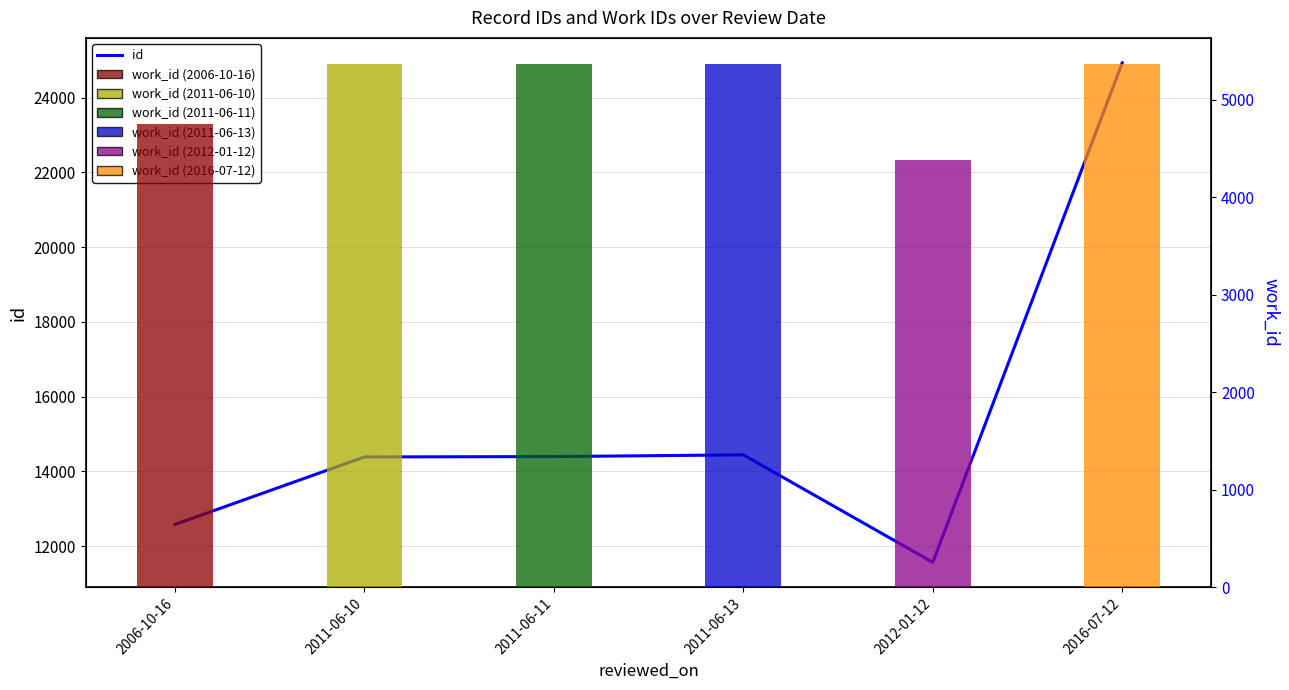

At 2011-06-11, list the series in order from largest to smallest.

id, work_id